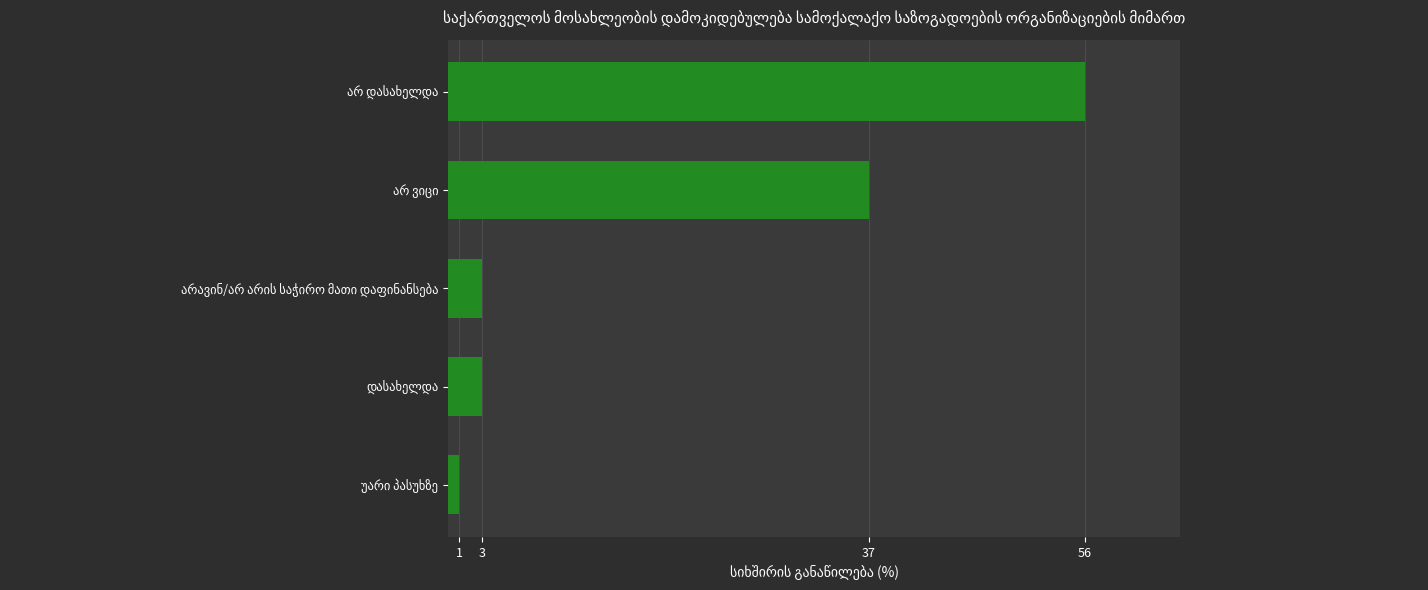

What is the greatest value displayed?

56